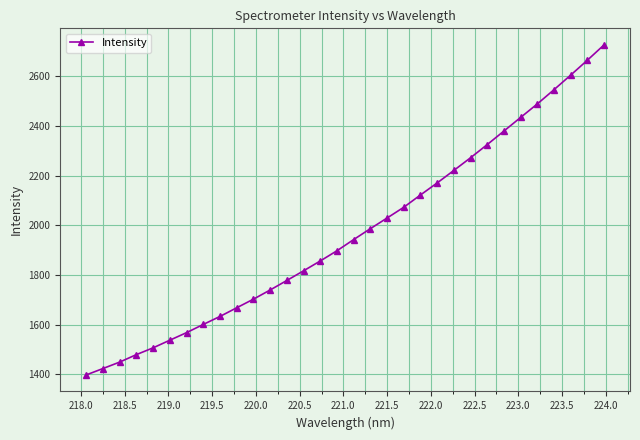

What is the value of the 19th point from the left?

2029.5